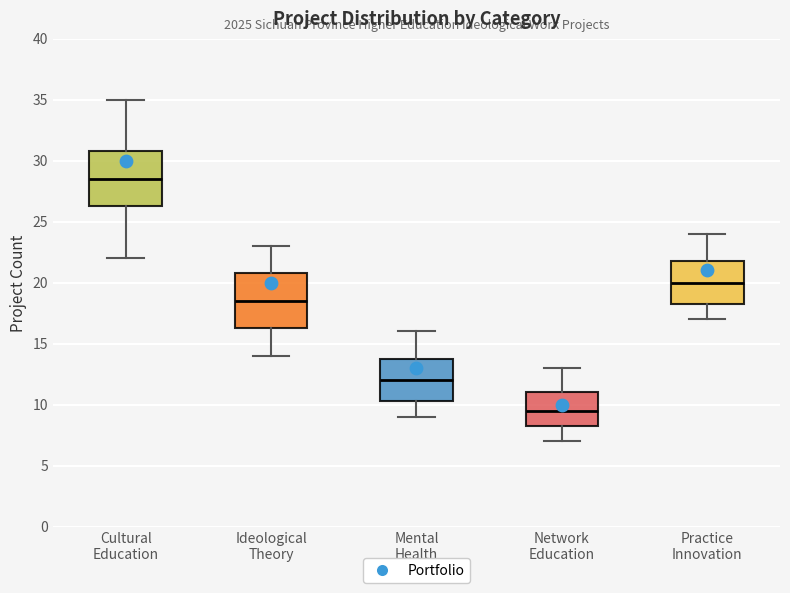

Where is the upper edge of the box for Ideological Theory on the y-axis? The values are not printed on the chart, so give them approximately, as read against the axis.

21.0